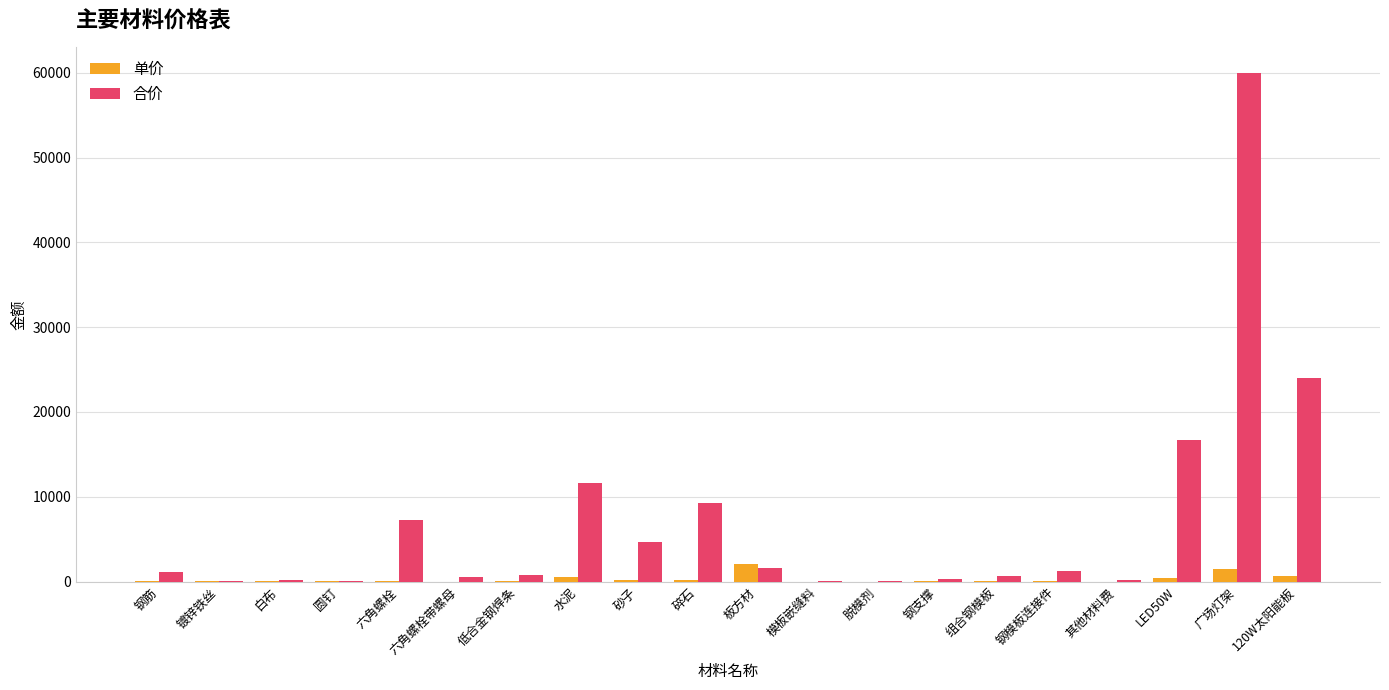

How many categories are shown in the chart?

20